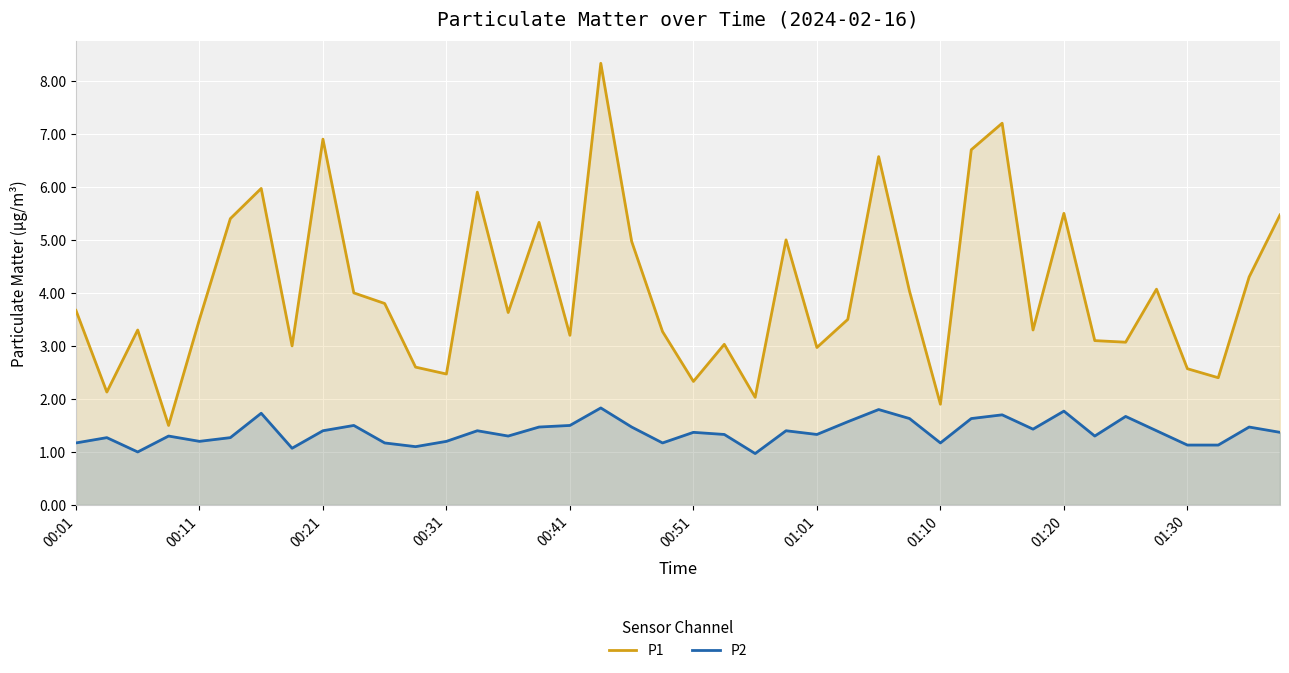

At which category is the sum across all series the highest?

17